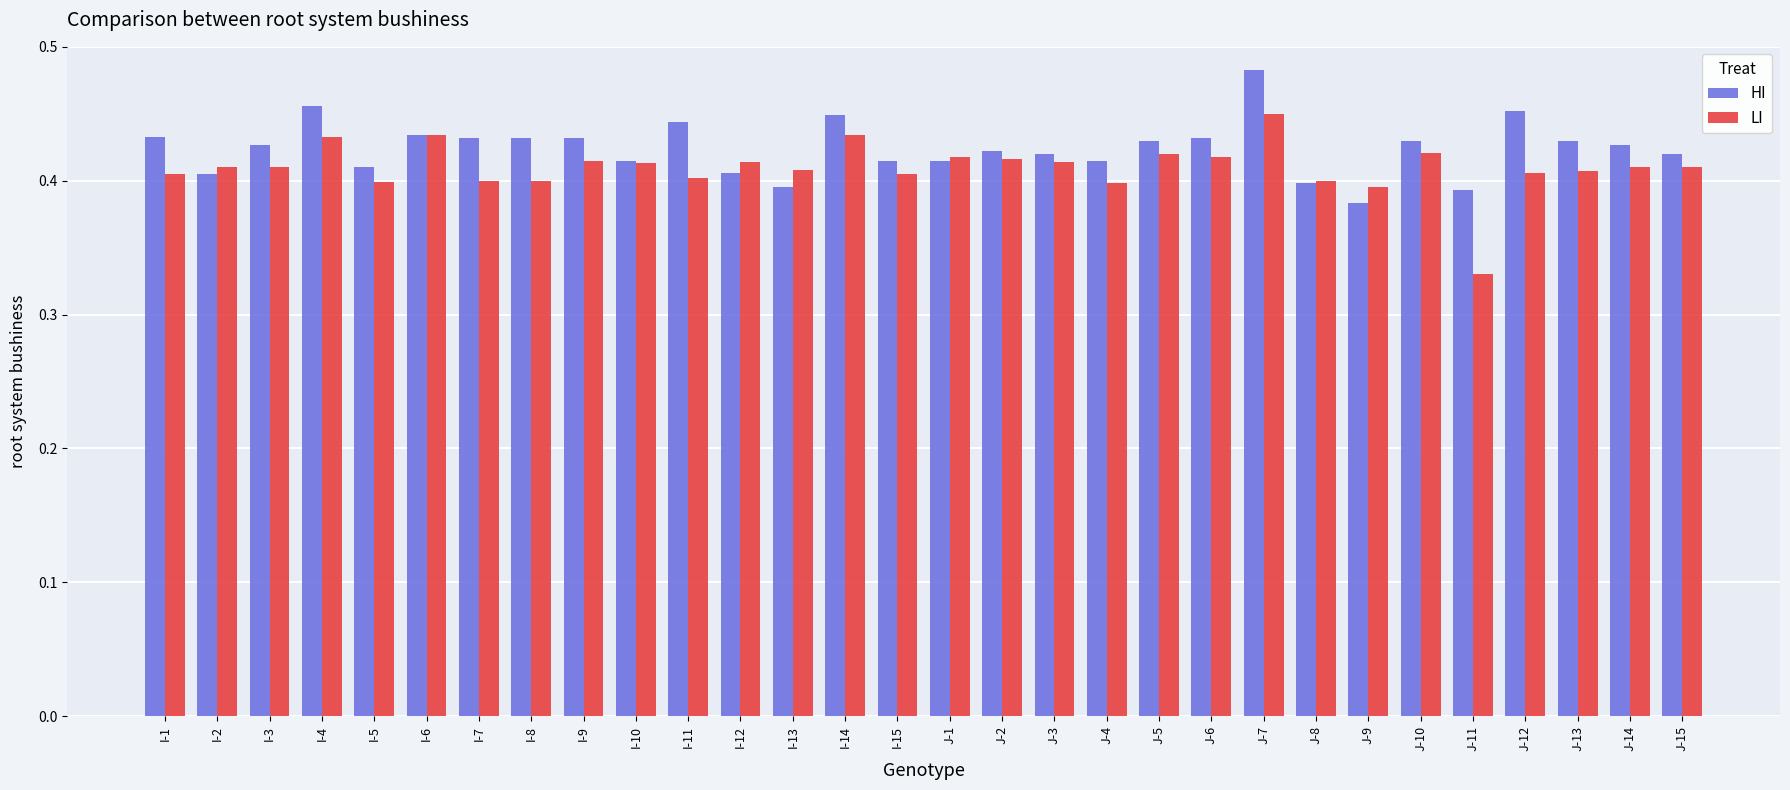

Rank the series at I-14 from lowest to highest value.

LI, HI